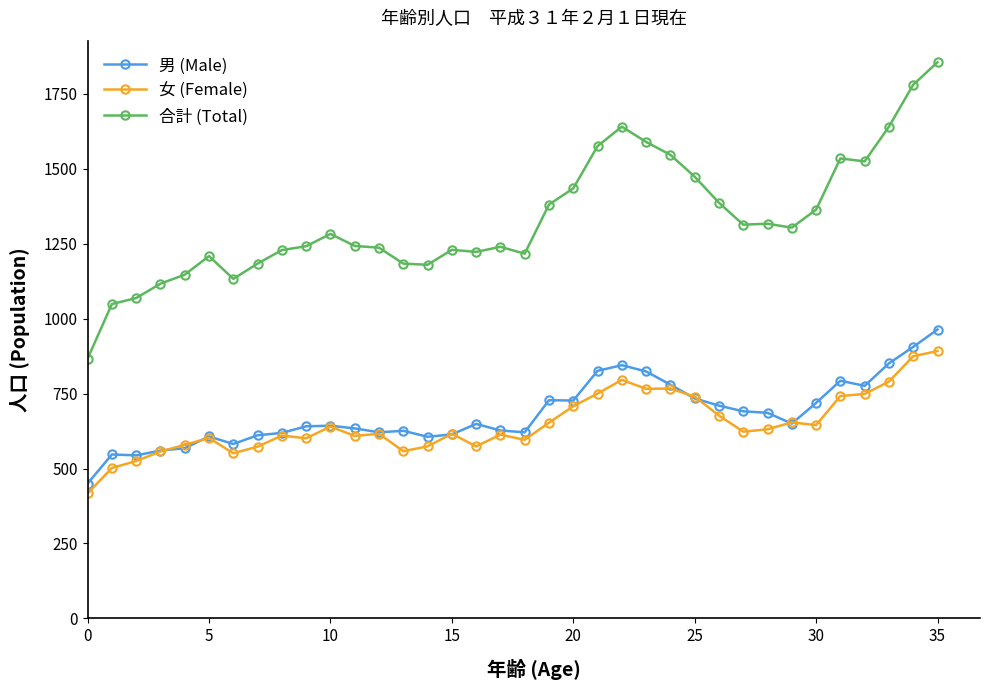

What is the minimum value for 女 (Female)?

417